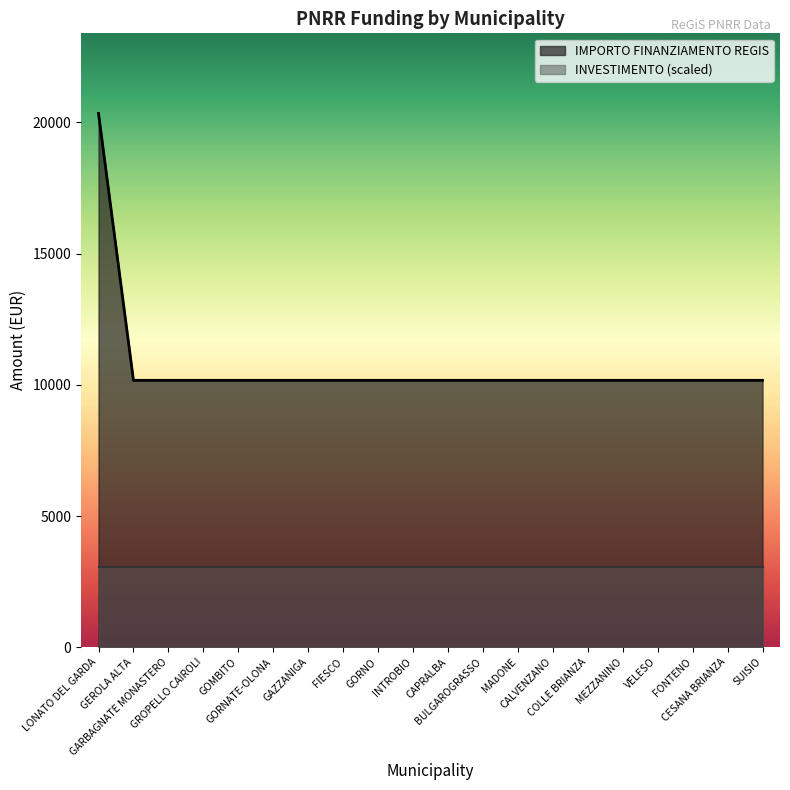

True or false: there are more than 0 points higher than both neighbors.

False